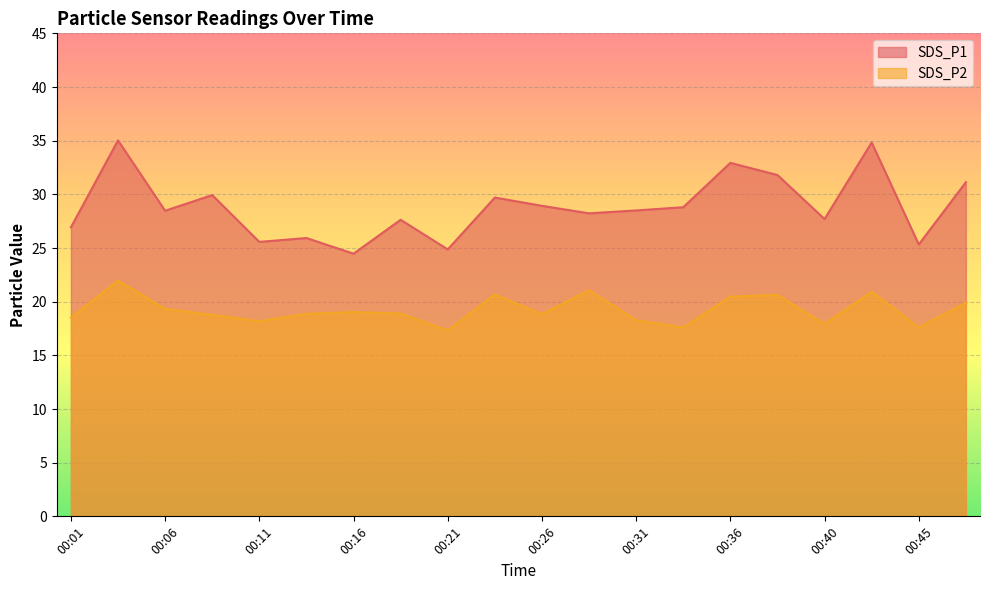

At which category is the sum across all series the highest?

00:04